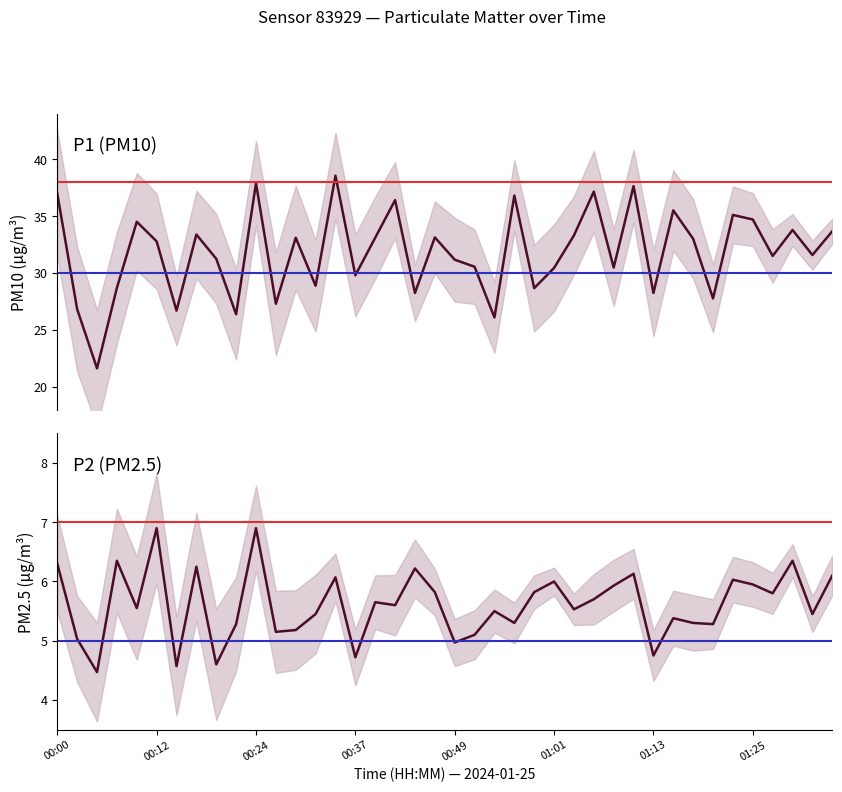

What is the difference between the second highest and second lowest values in the P1 (PM10) series?

11.8